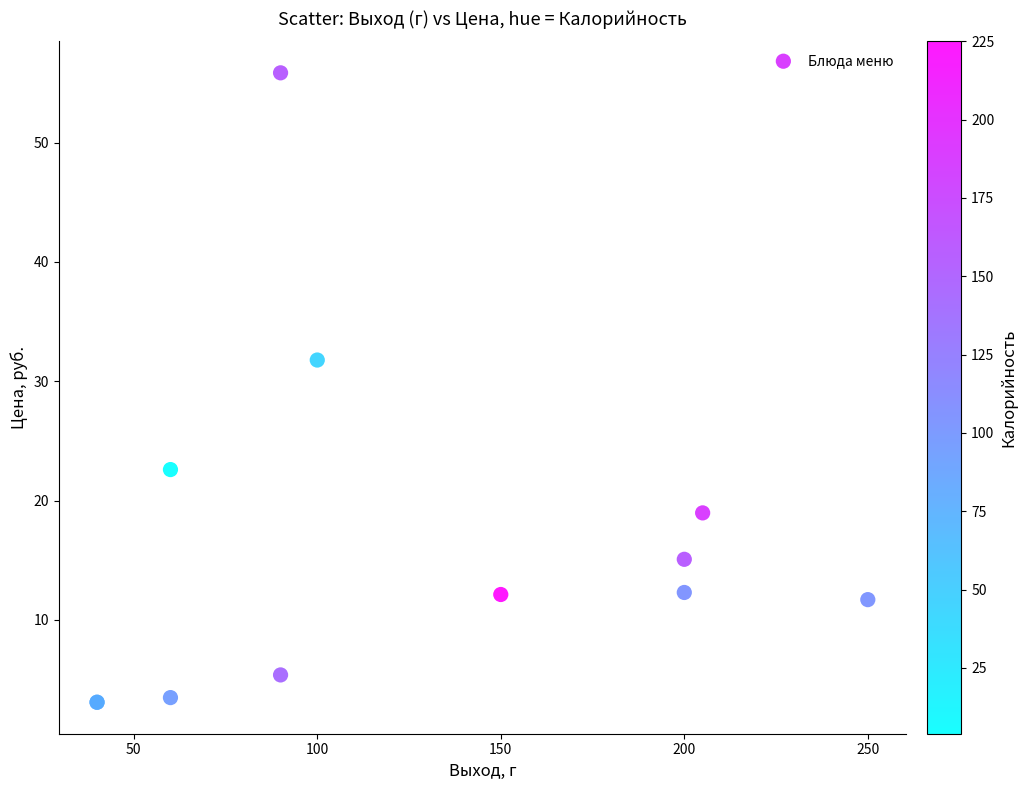

What Y value in the scatter plot is closest to 29?

31.8